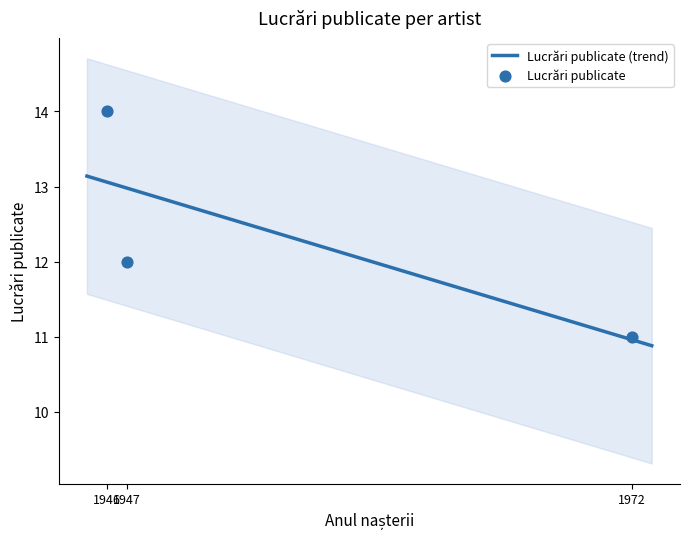

What is the ratio of the value at Sorin Anca
(1972) to the value at Dan Verona
(1947)?

0.9